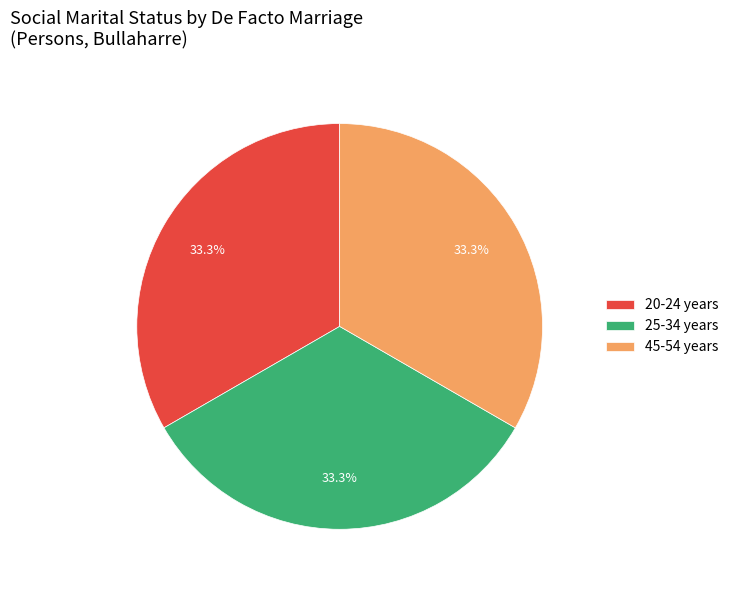

Does any single category account for the majority?

No